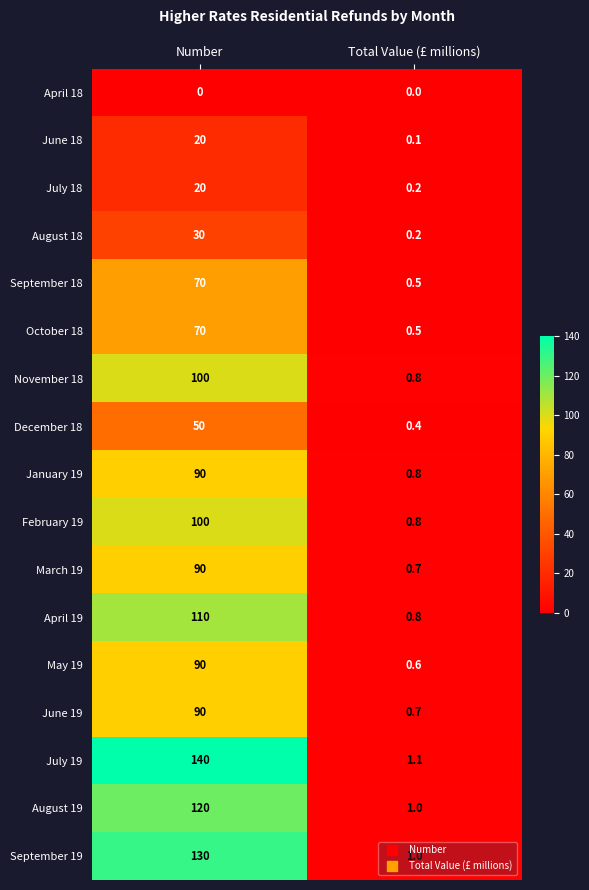

Which category has the highest value across all series?

Number